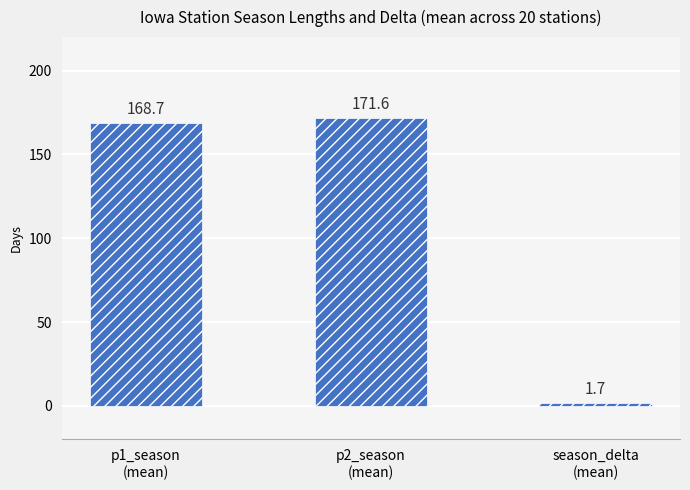

List the series in order of their peak value, highest first.

p2_season, p1_season, season_delta